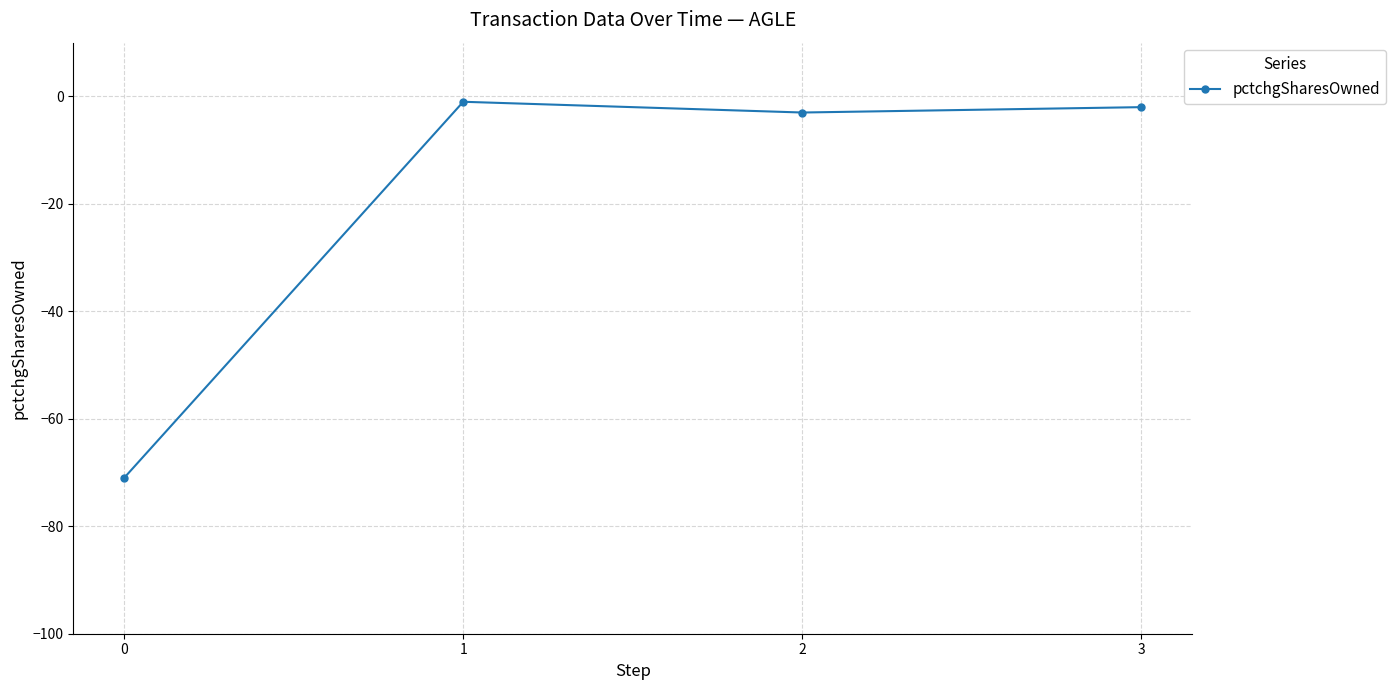

Reading left to right, extract all data points from this chart.

0=-71	1=-1	2=-3	3=-2